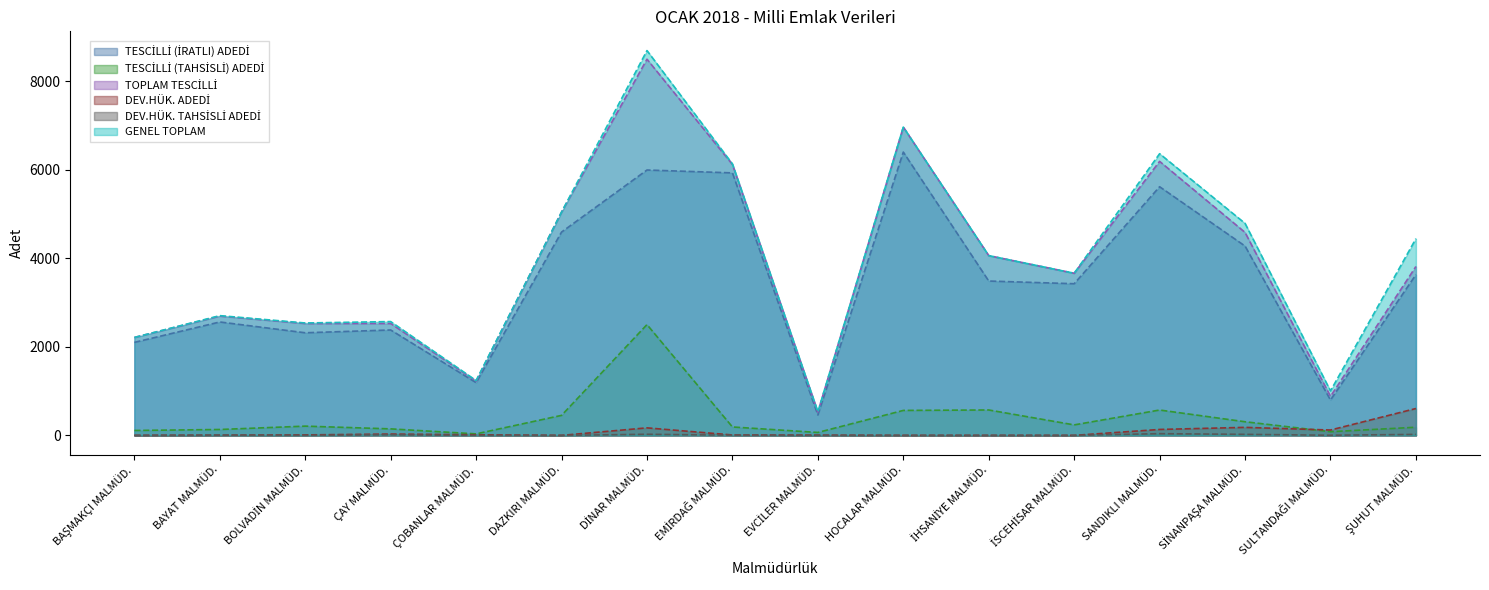

At which category does the chart reach its peak across all series?

DİNAR MALMÜD.